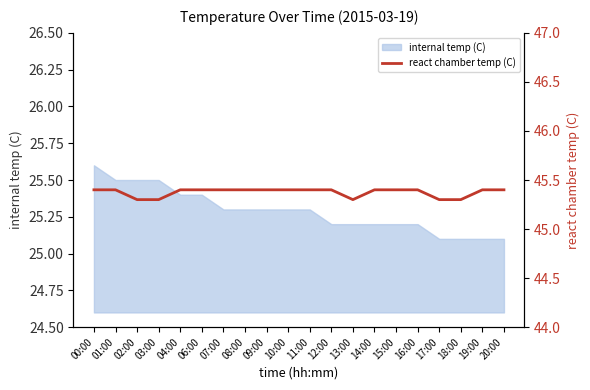

Read the value at 15:00.

45.4